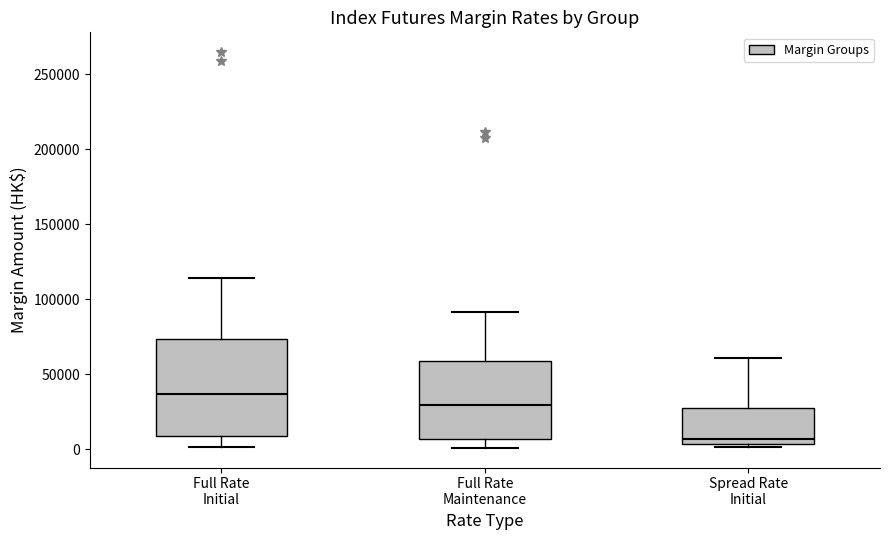

Which box has the highest median line?

Full Rate Initial